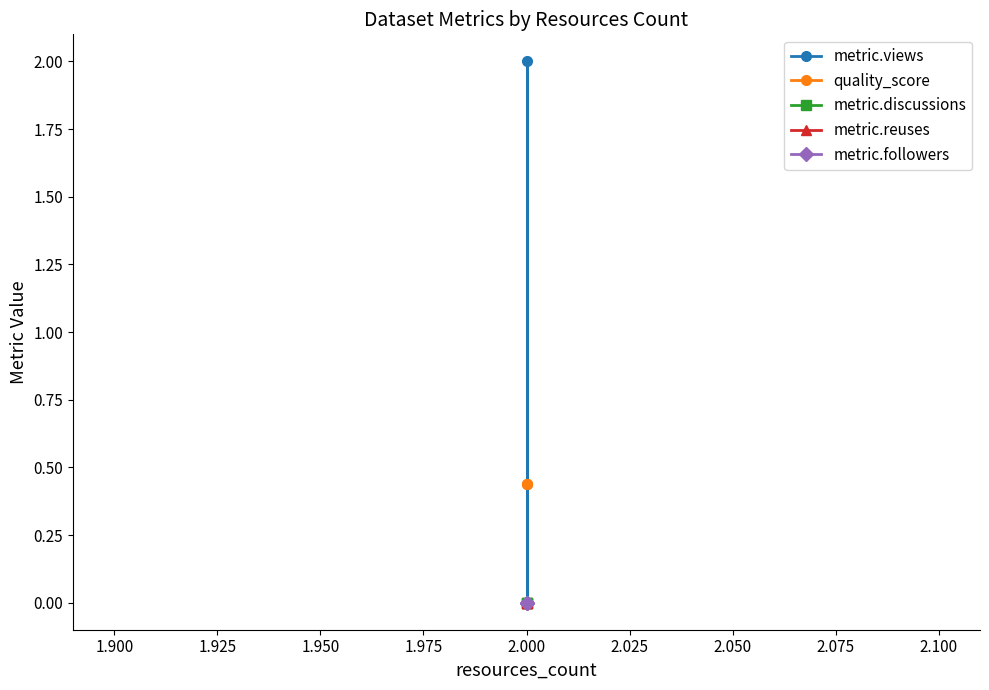

Rank the series by their maximum value, from highest to lowest.

metric.views, quality_score, metric.discussions, metric.reuses, metric.followers